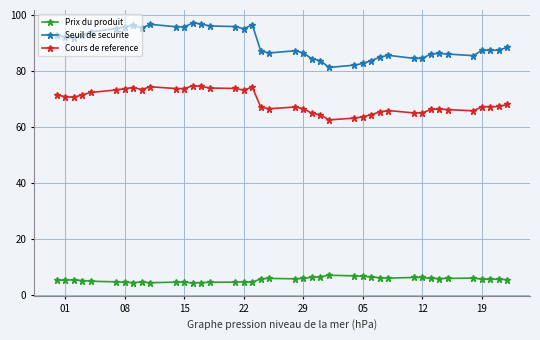

The Cours de reference series shows 106.0 at 12. True or false?

False